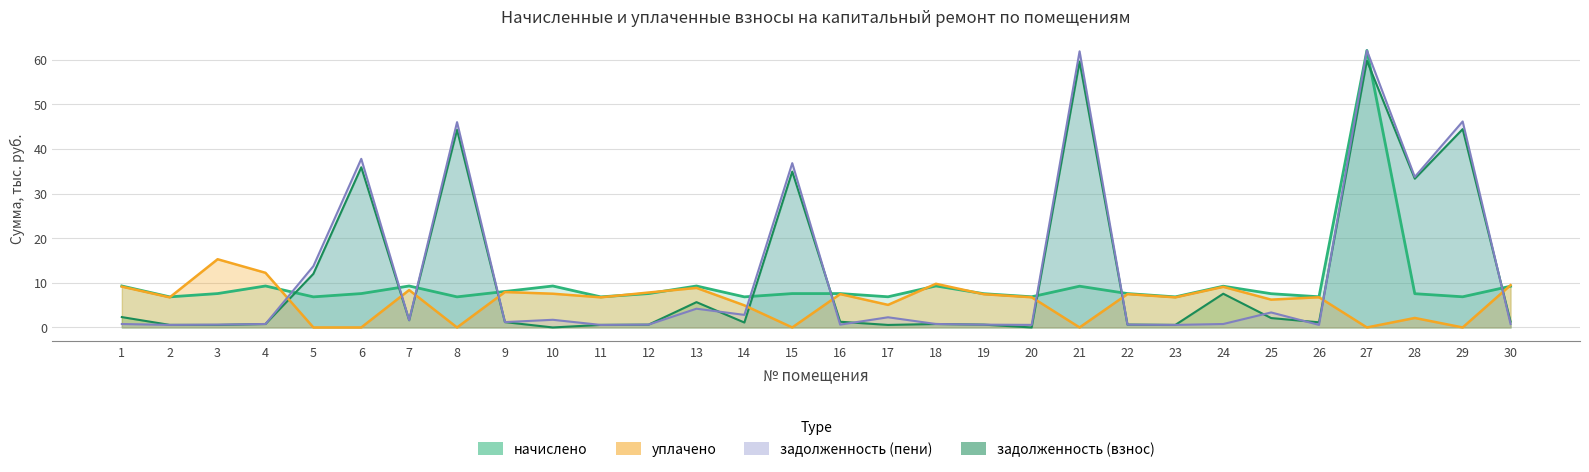

What is the sum of the задолженность (взнос) values at 22 and 24?

8.2